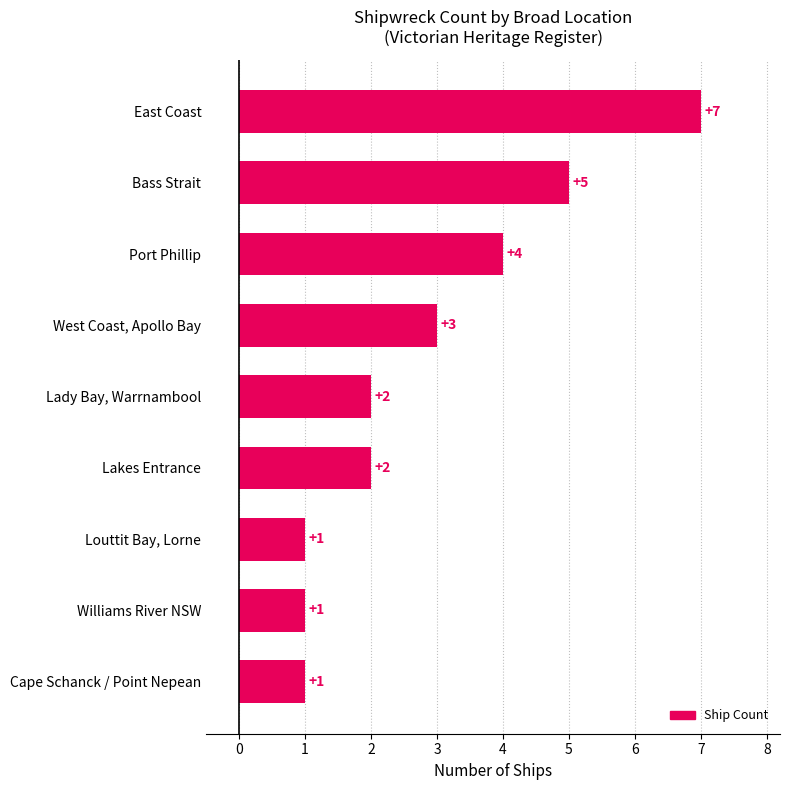

What is the sum of all values?

26